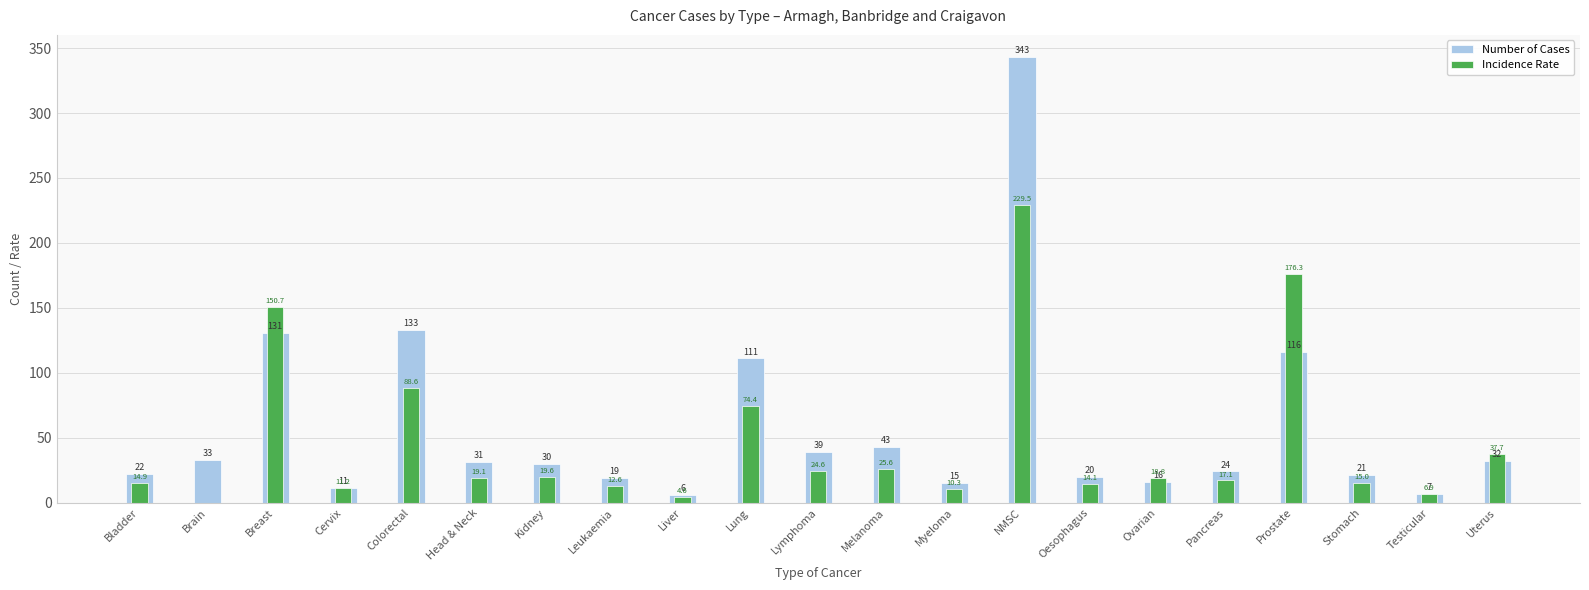

What is the value of the Number of Cases bar at the 1st from the left?

22.0